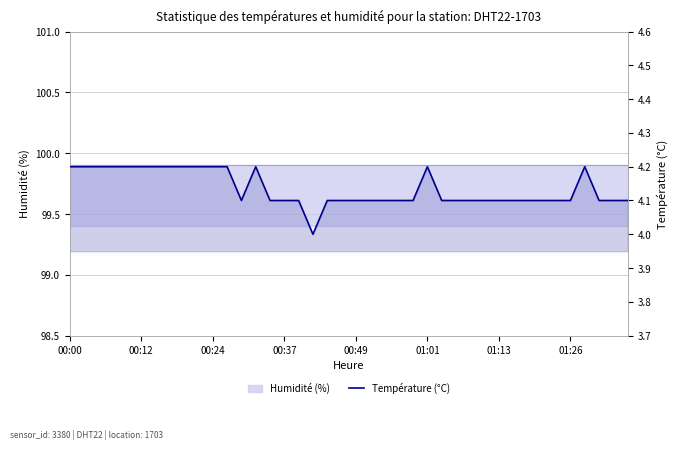

Which has a higher value, 31 or 15?

31